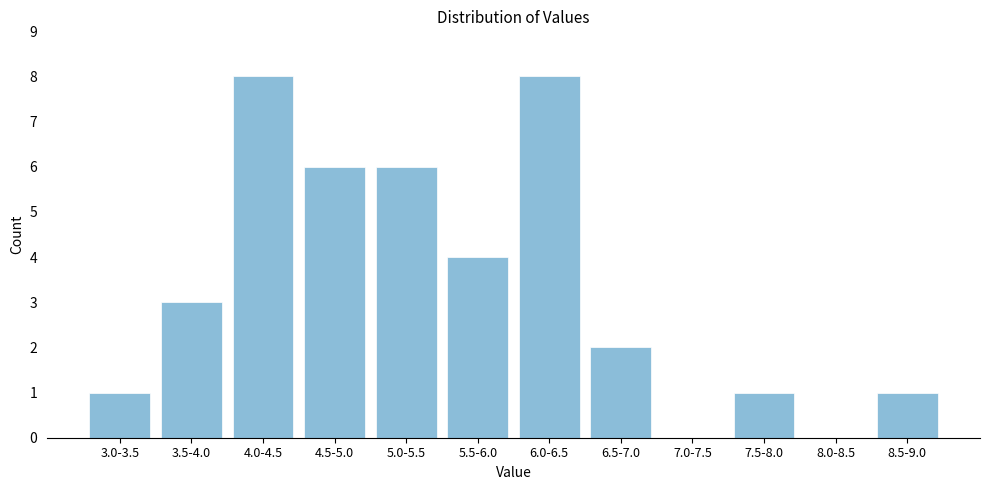

Reading left to right, extract all data points from this chart.

3.0-3.5=1	3.5-4.0=3	4.0-4.5=8	4.5-5.0=6	5.0-5.5=6	5.5-6.0=4	6.0-6.5=8	6.5-7.0=2	7.0-7.5=0	7.5-8.0=1	8.0-8.5=0	8.5-9.0=1